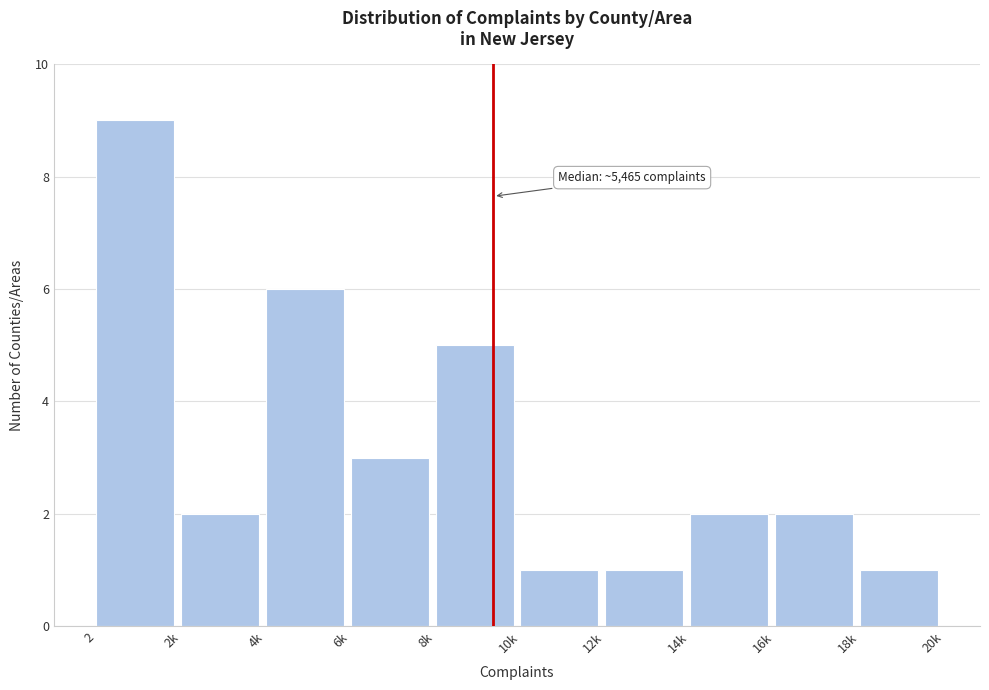

Reading left to right, transcribe all the data shown in this chart.

9	2	6	3	5	1	1	2	2	1